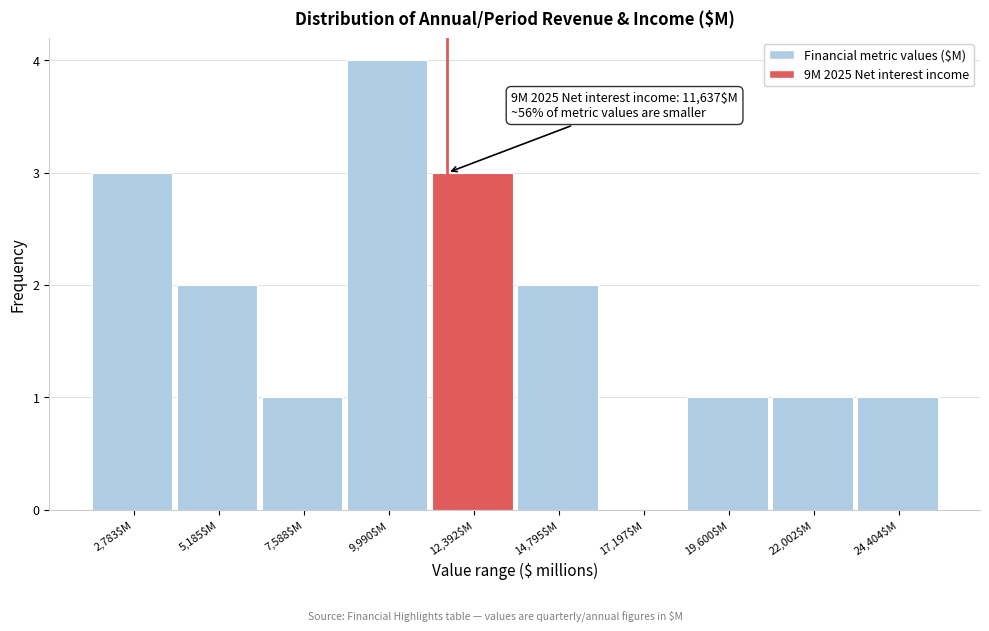

Which range on the x-axis has the tallest bar?

9000 to 11000